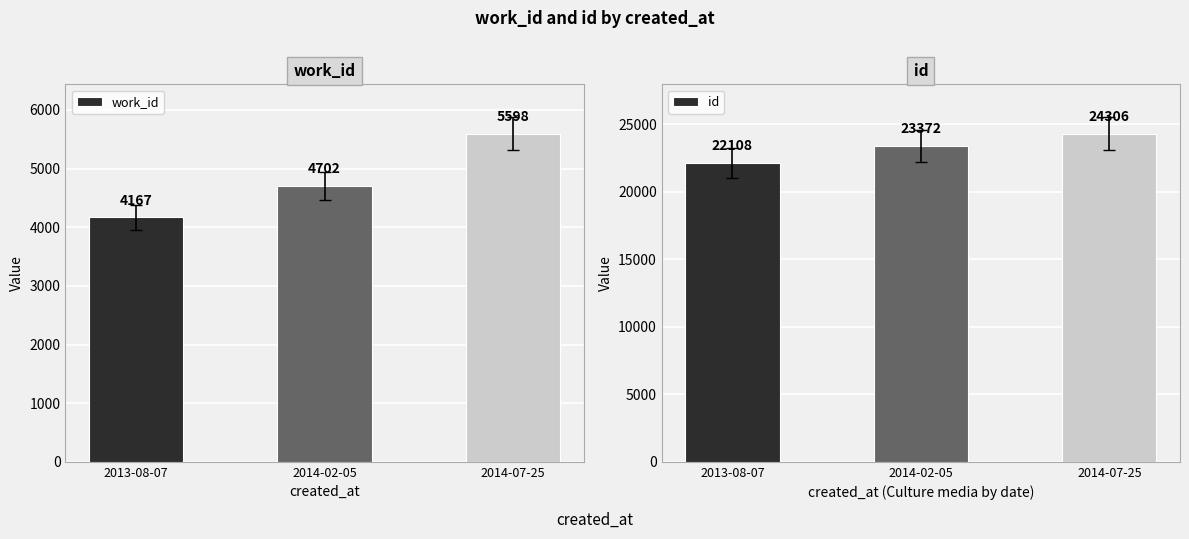

What position from the right is 2014-02-05?

2